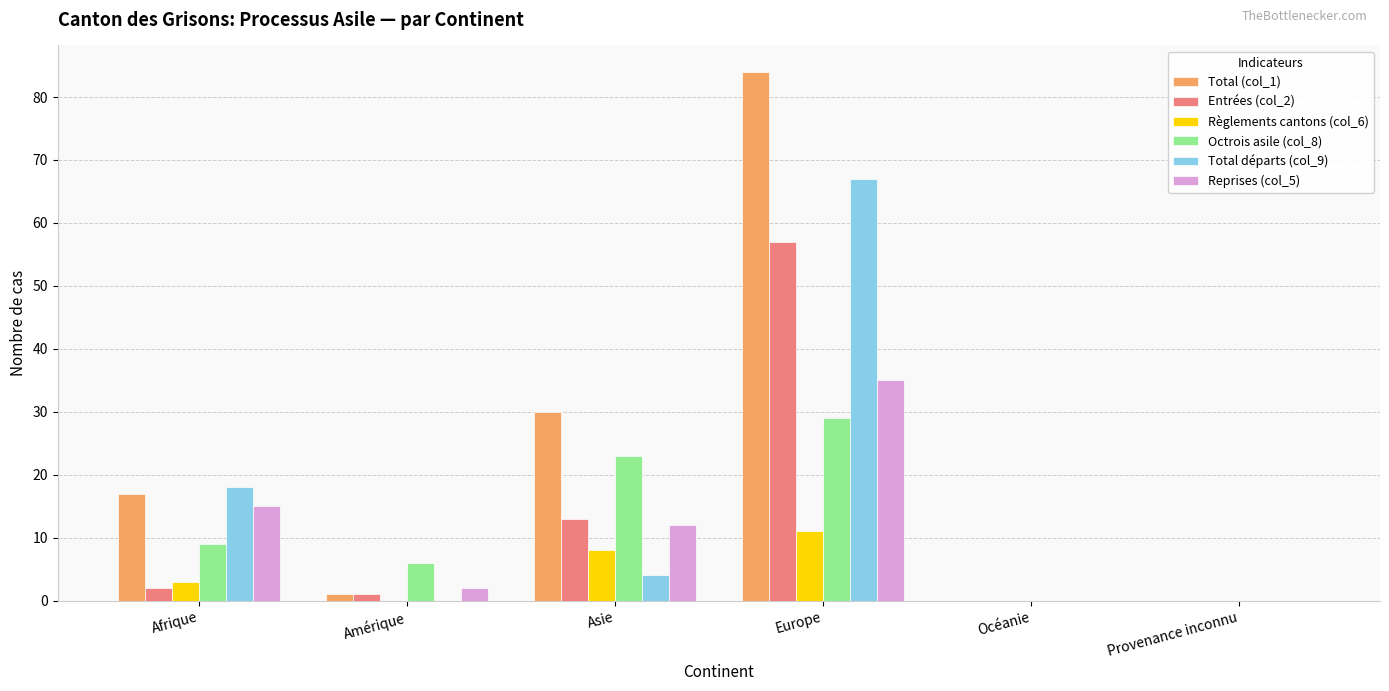

The value of Règlements cantons (col_6) at Océanie is 8. True or false?

False